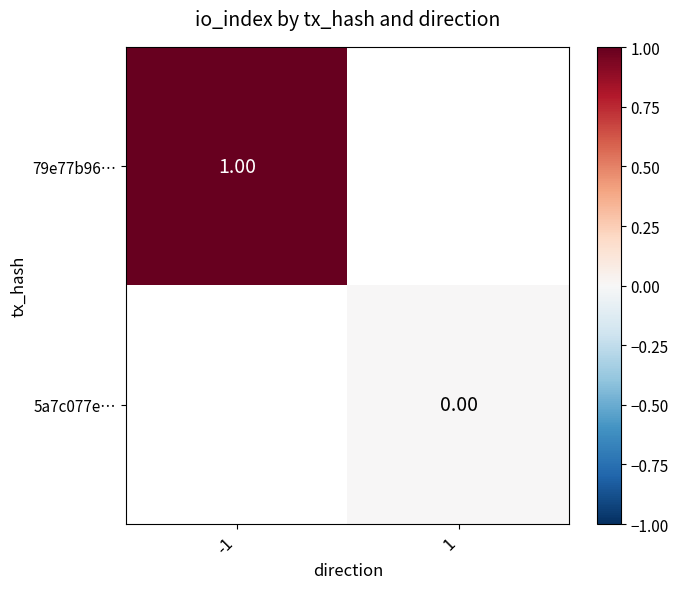

How many categories are shown in the chart?

2